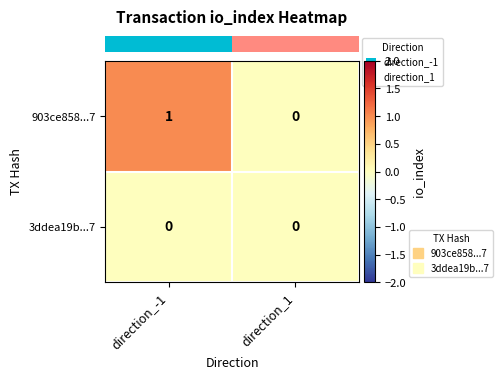

List the series in order of their peak value, highest first.

903ce858...7, 3ddea19b...7